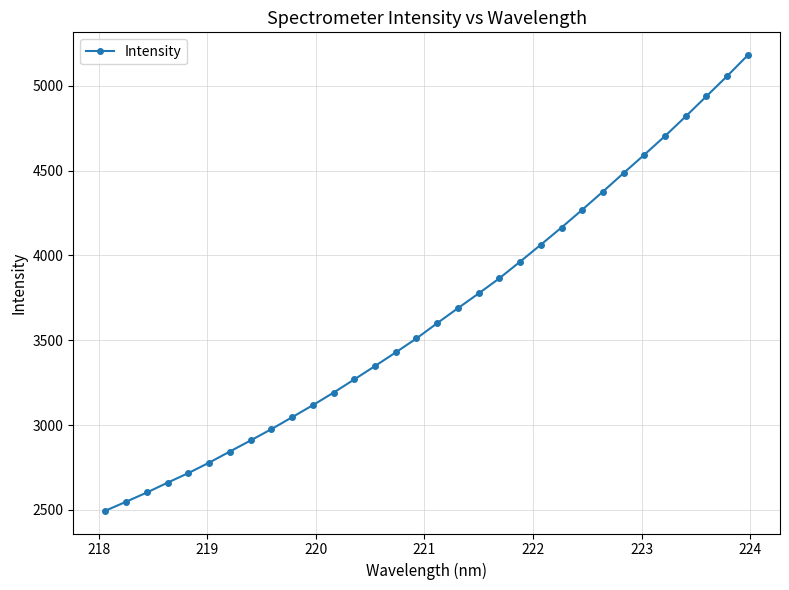

What is the difference between the maximum and minimum values?

2687.5